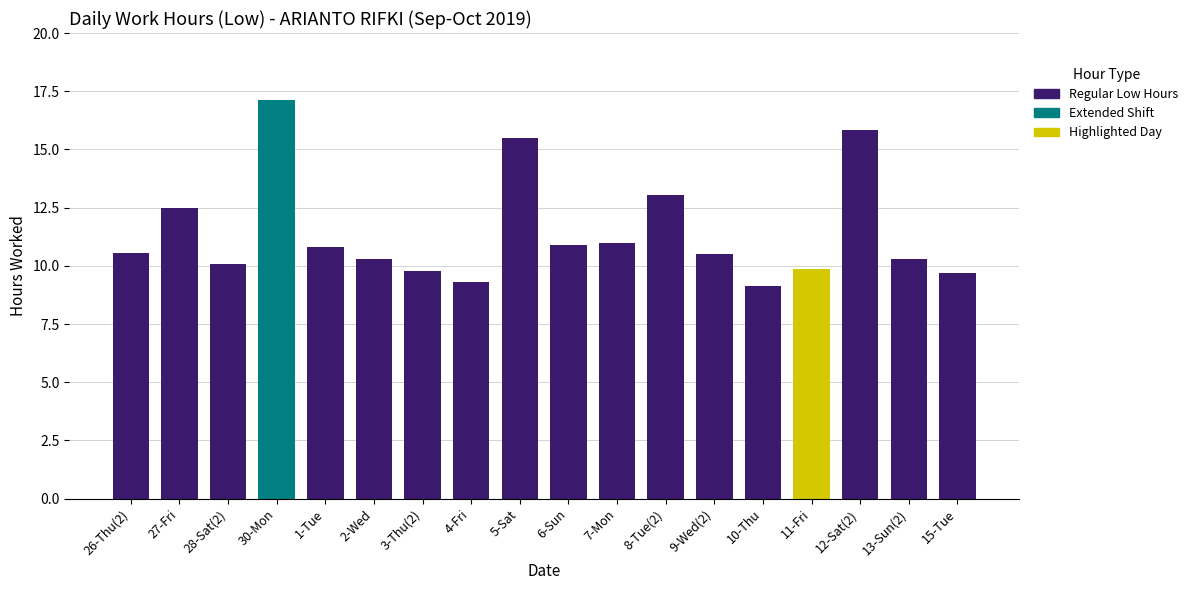

The chart shows a value of 9.8 at 11-Fri. True or false?

True